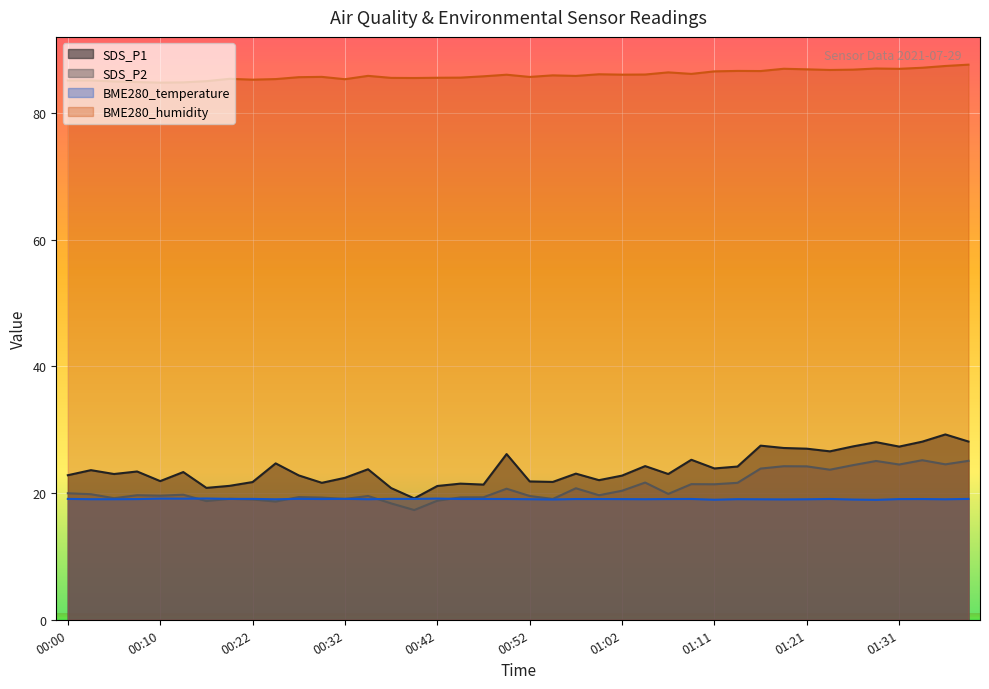

At 00:45, list the series in order from smallest to largest.

BME280_temperature, SDS_P2, SDS_P1, BME280_humidity